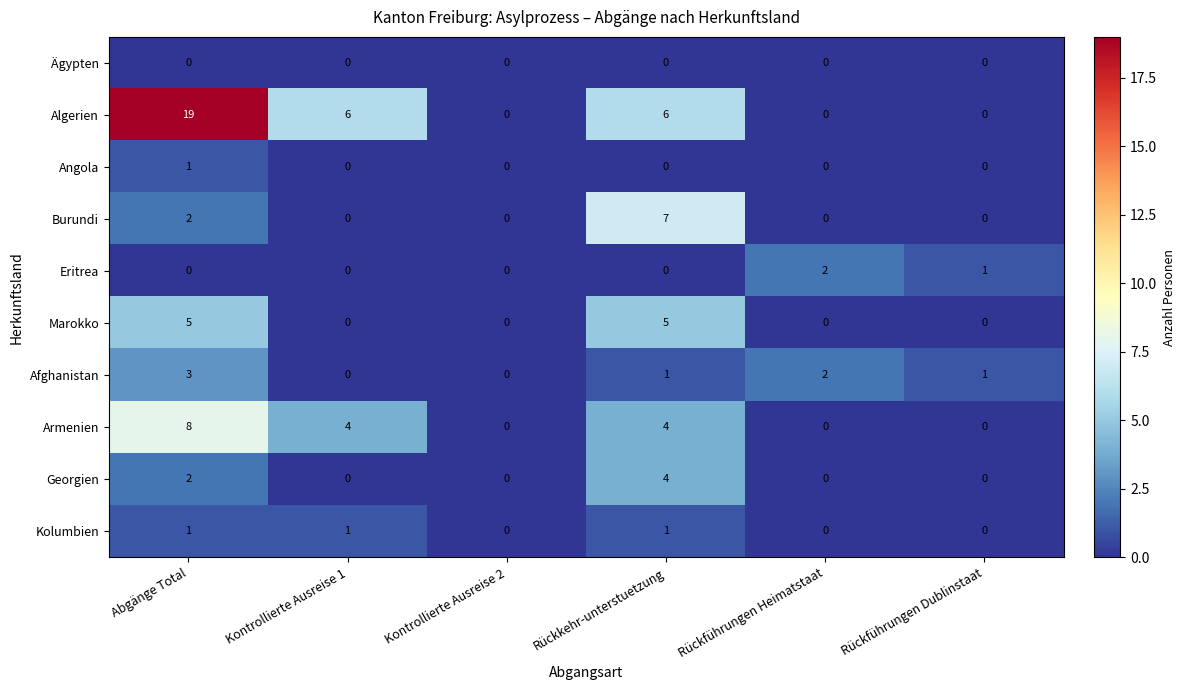

Which series has the largest range (max minus min)?

Algerien